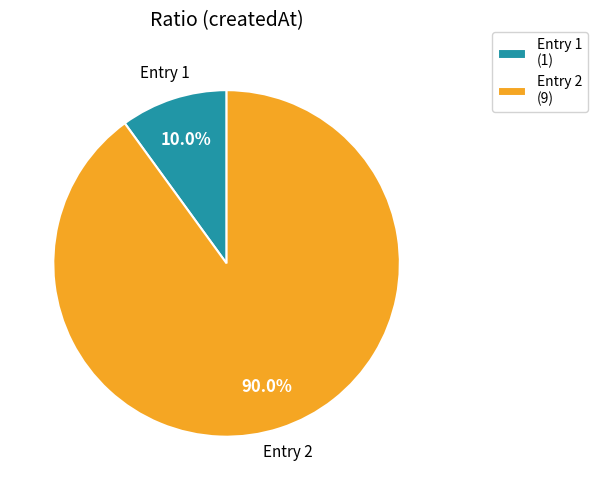

Count the number of slices in the pie.

2